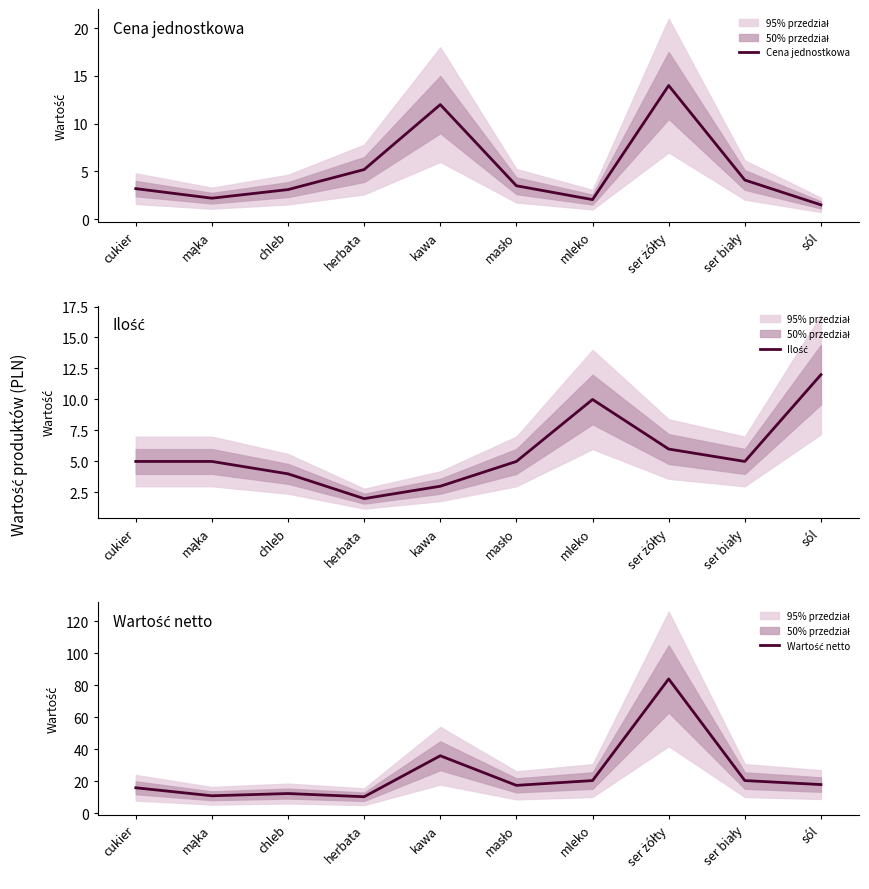

At which category does the chart reach its peak across all series?

ser żółty